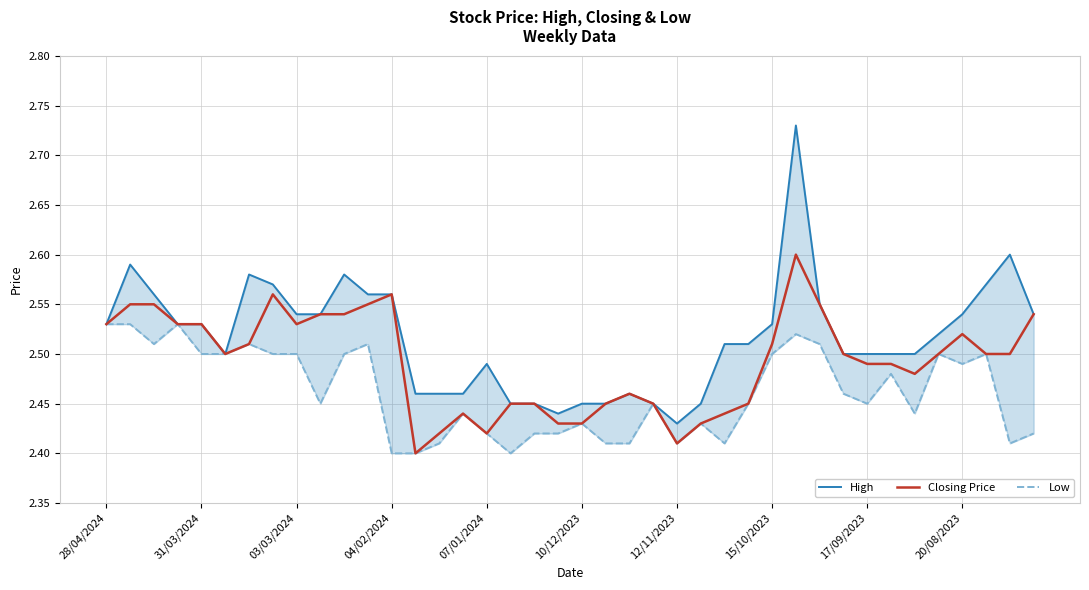

List the series in order of their peak value, lowest first.

Low, Closing Price, High